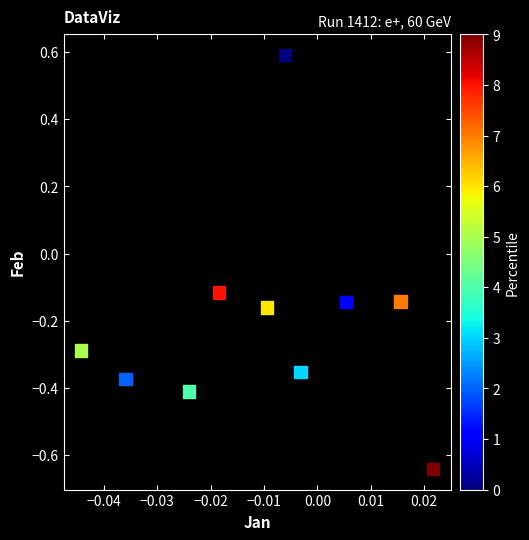

What is the range of Y values (max minus min)?

1.2